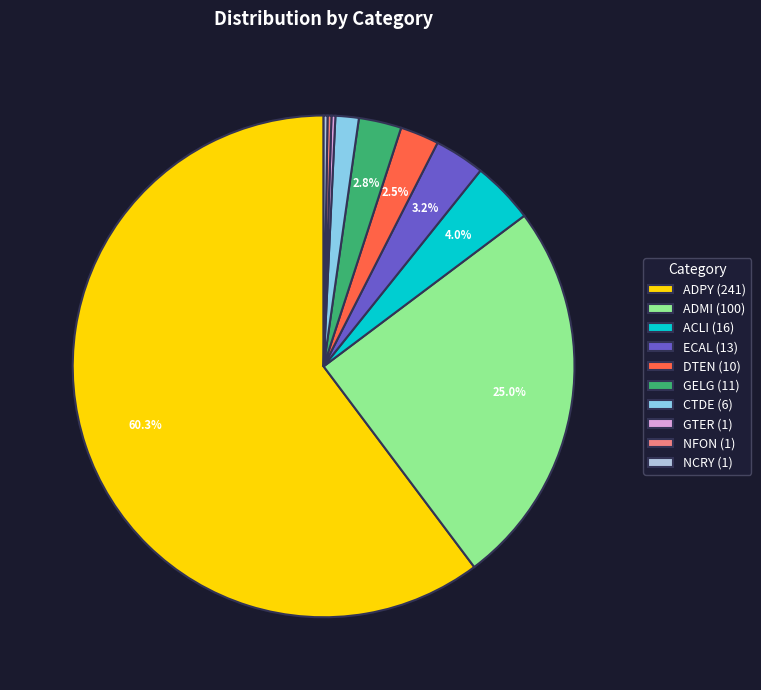

To the nearest percent, what percentage of the pie is GELG?

3%